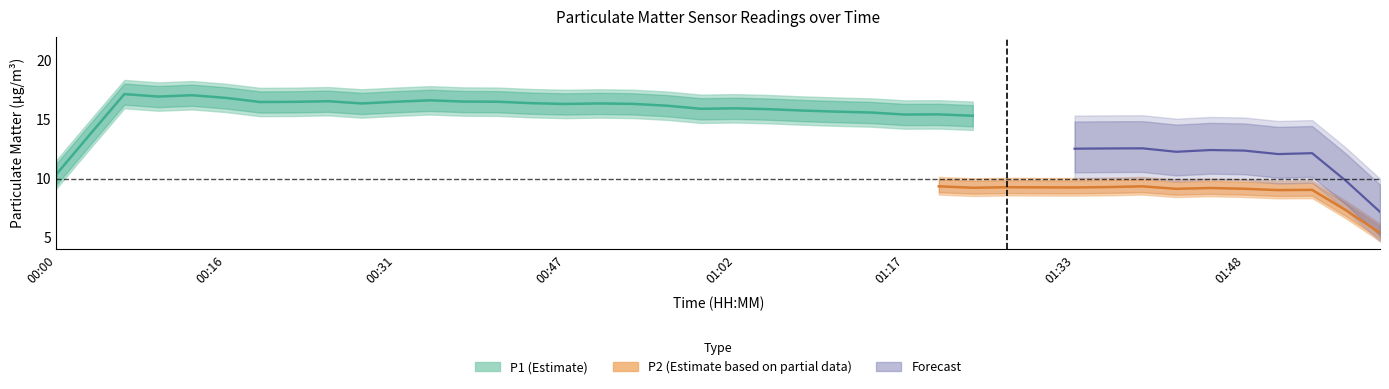

What is the label of the 13th point from the left?

00:37